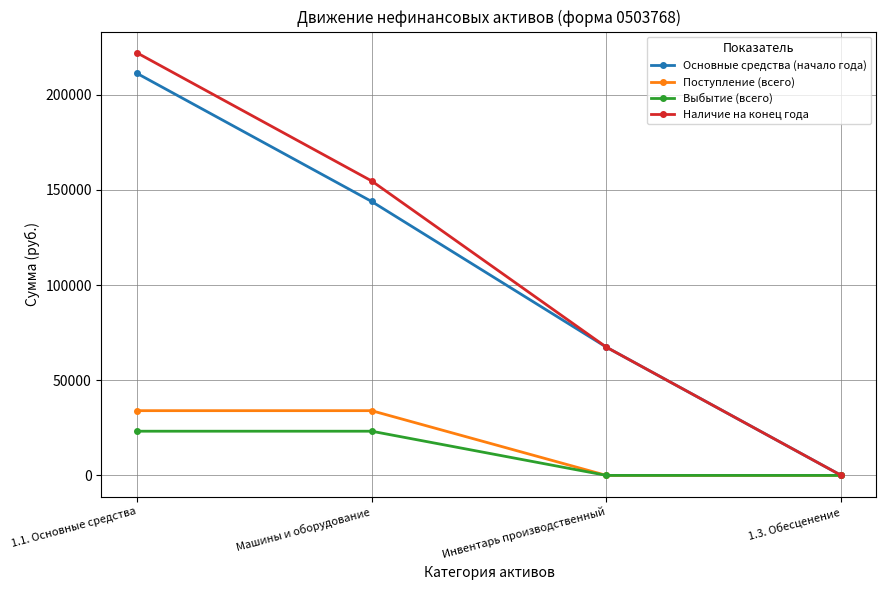

At which category does the chart reach its peak across all series?

1.1. Основные средства